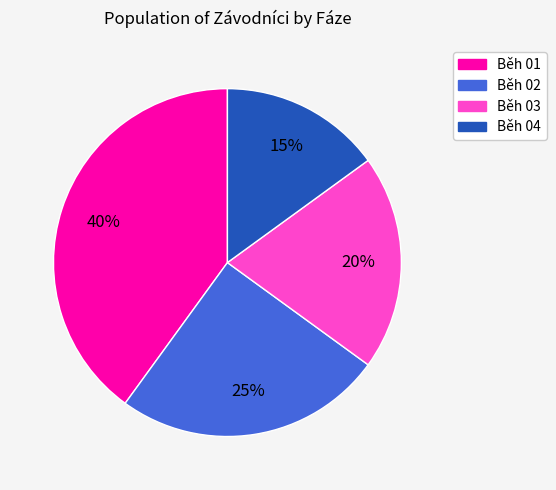

What percentage is the Běh 04 slice, to the nearest percent?

15%